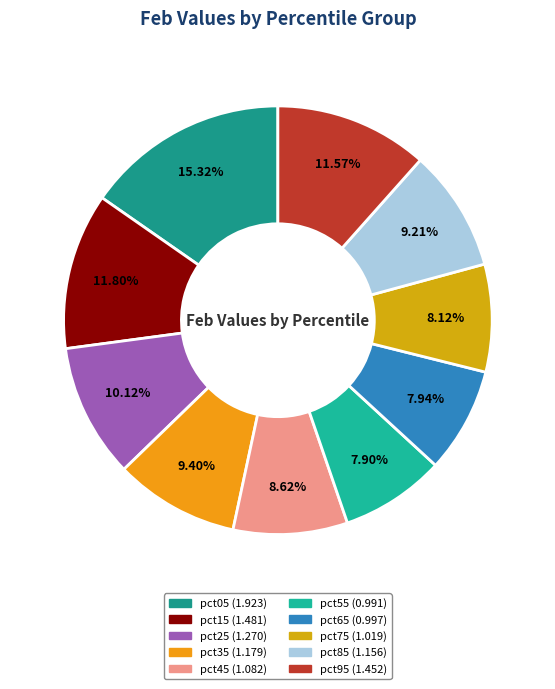

How many segments does this pie chart have?

10